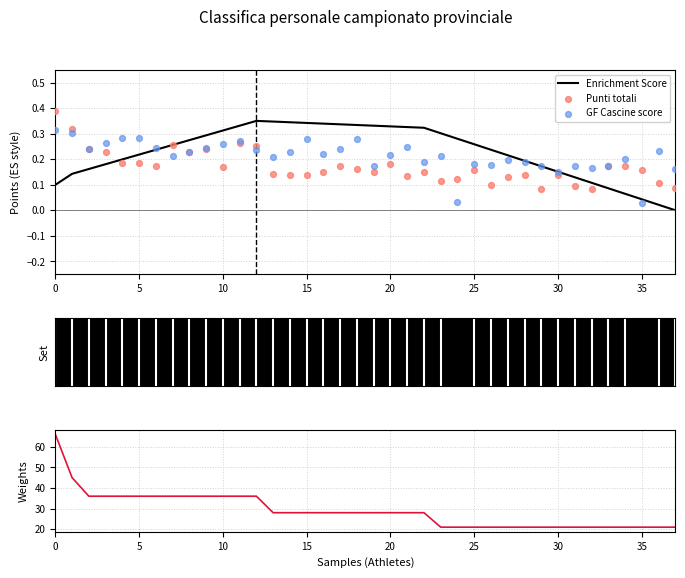

Which series contains the highest Y value?

Punti totali (sorted)